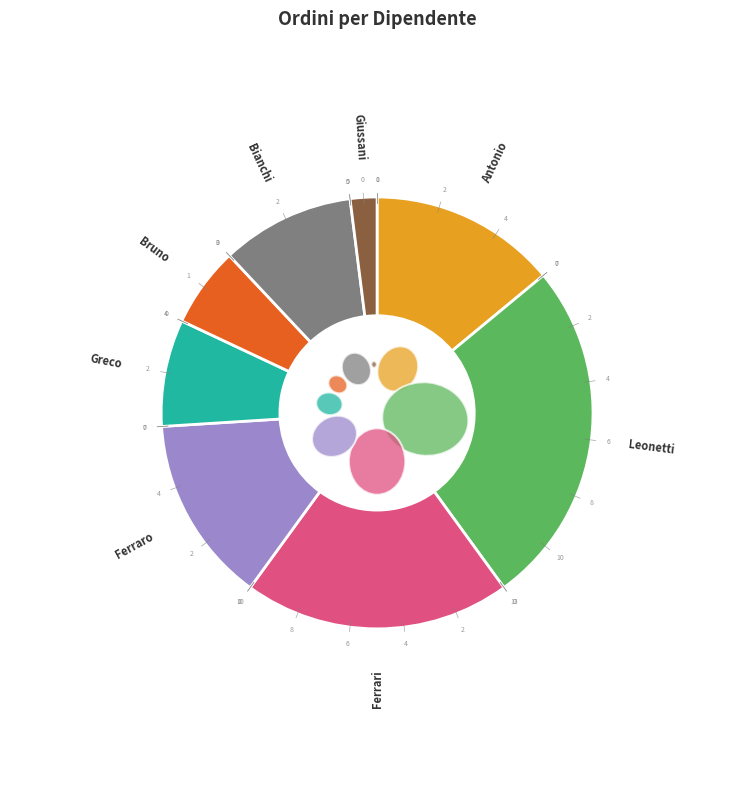

To the nearest percent, what is the difference between the largest and smallest slice percentages?

24%